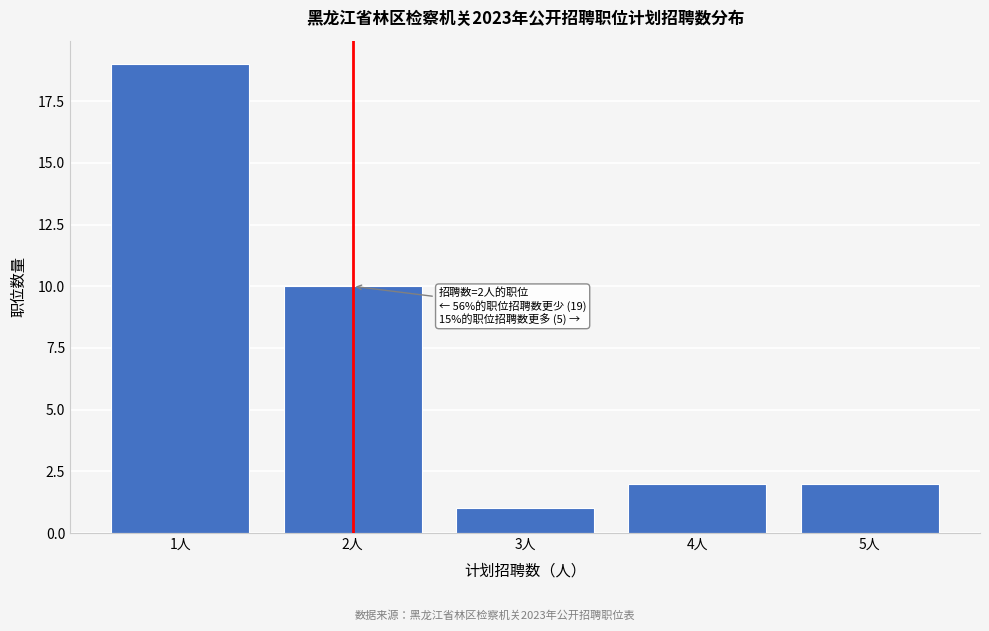

Which range on the x-axis has the tallest bar?

0.5 to 1.5